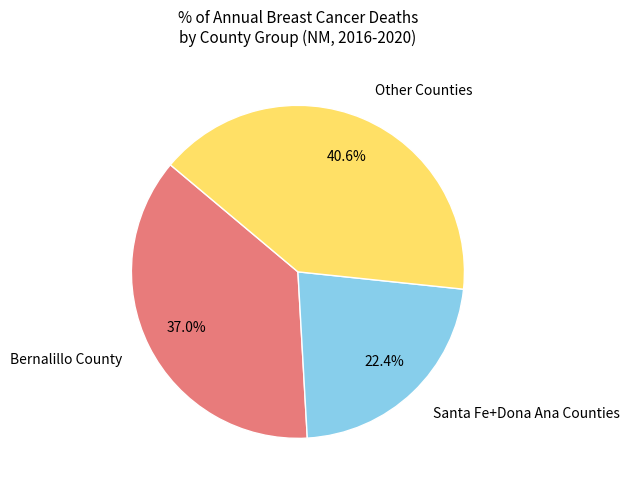

What is the ratio of the value at Other Counties to the value at Santa Fe+Dona Ana Counties?

1.8